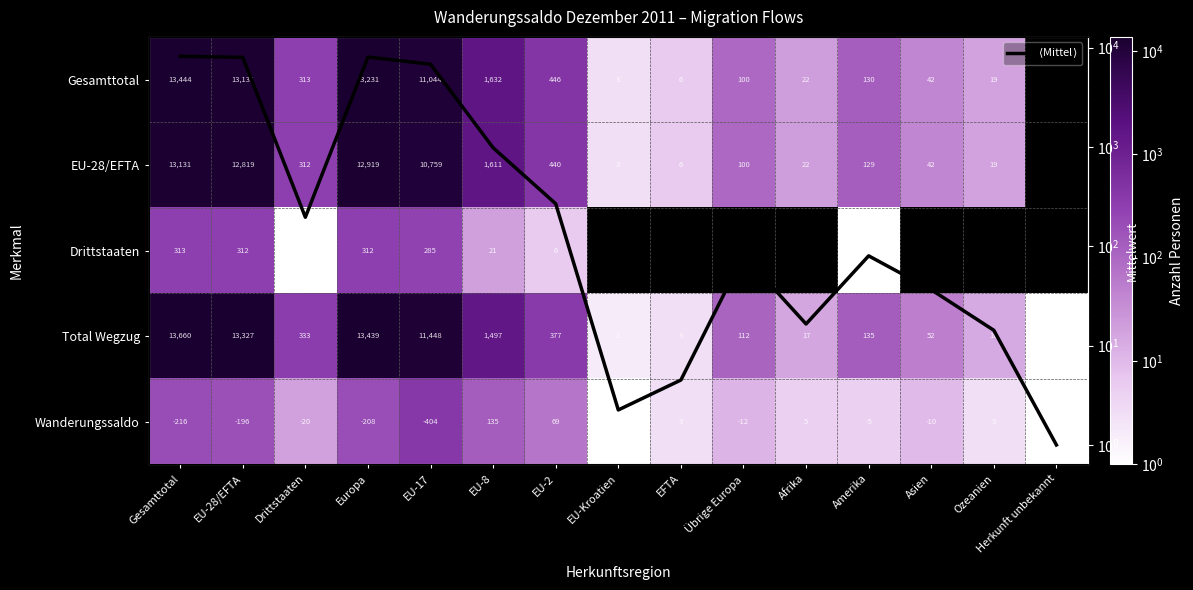

Which series has the largest total across all categories?

Total Wegzug